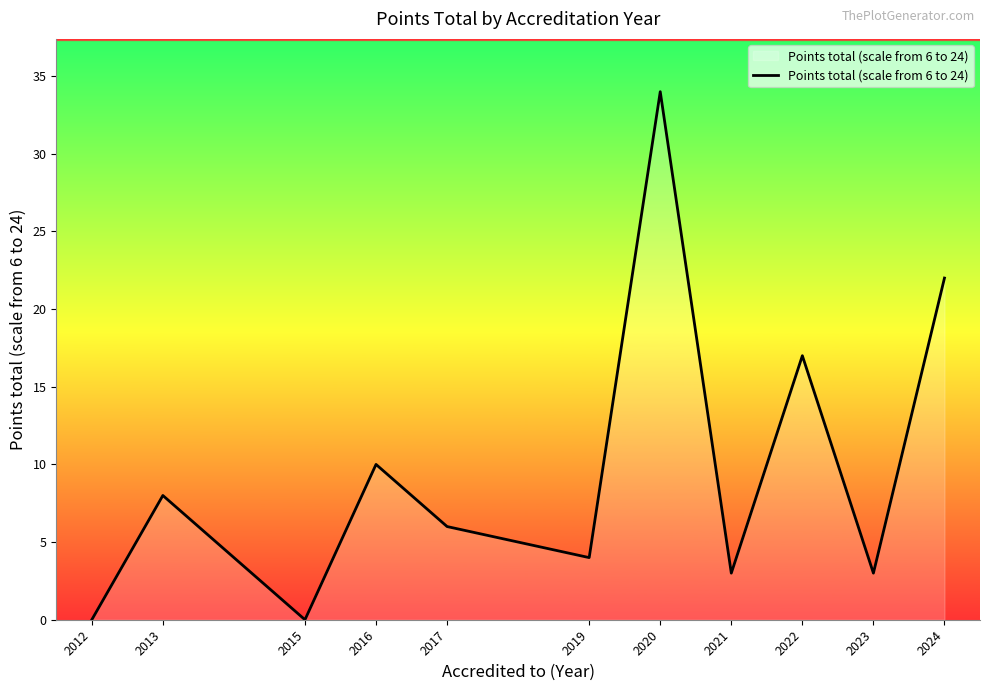

The chart shows a value of 1 at 2021. True or false?

False